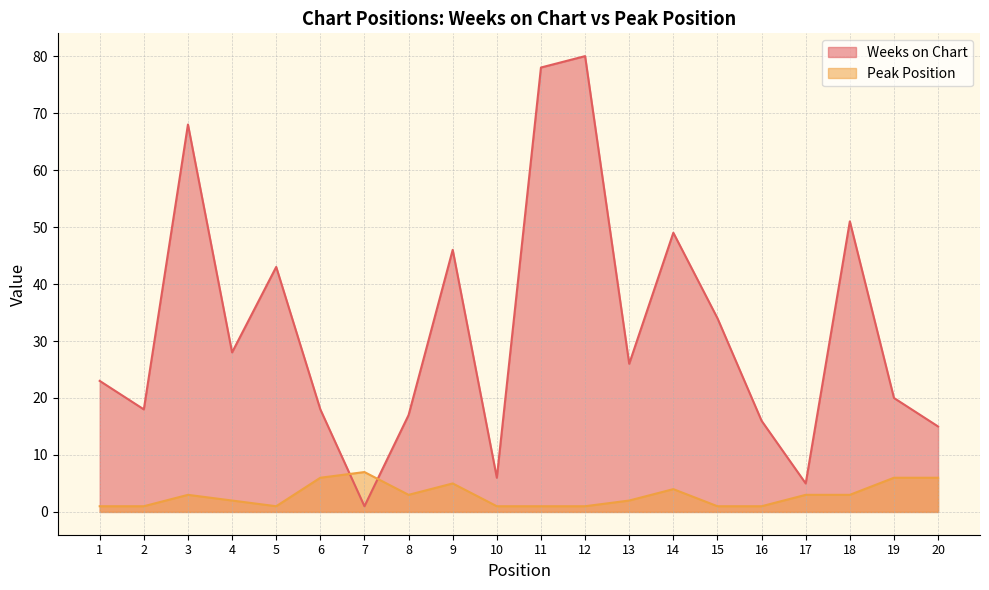

What is the value of the Peak Position point at the 7th from the left?

7